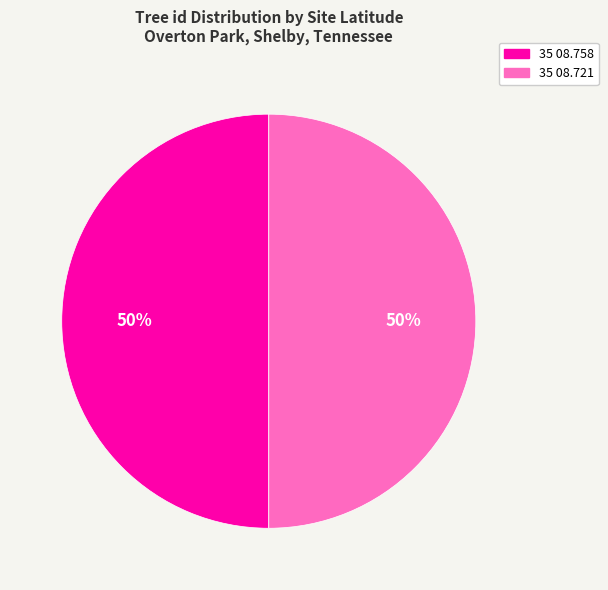

To the nearest percent, what portion does 35 08.758 represent?

50%